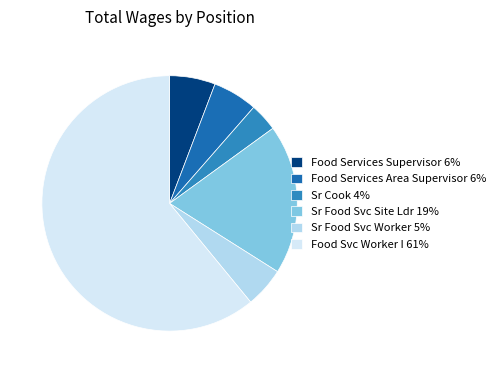

How many slices are in this pie chart?

6